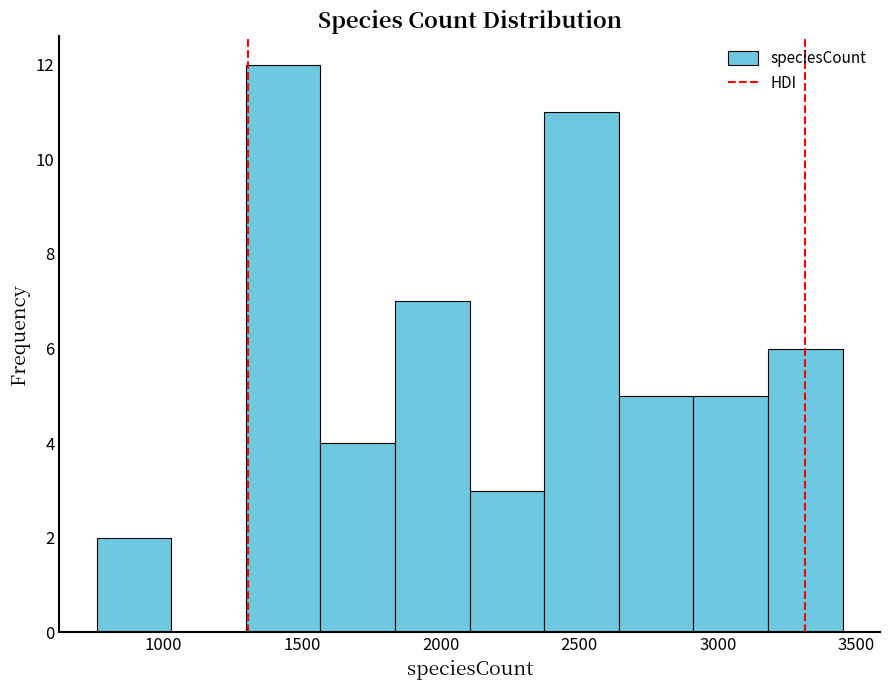

Over which range of the x-axis is the bar tallest?

1300 to 1550